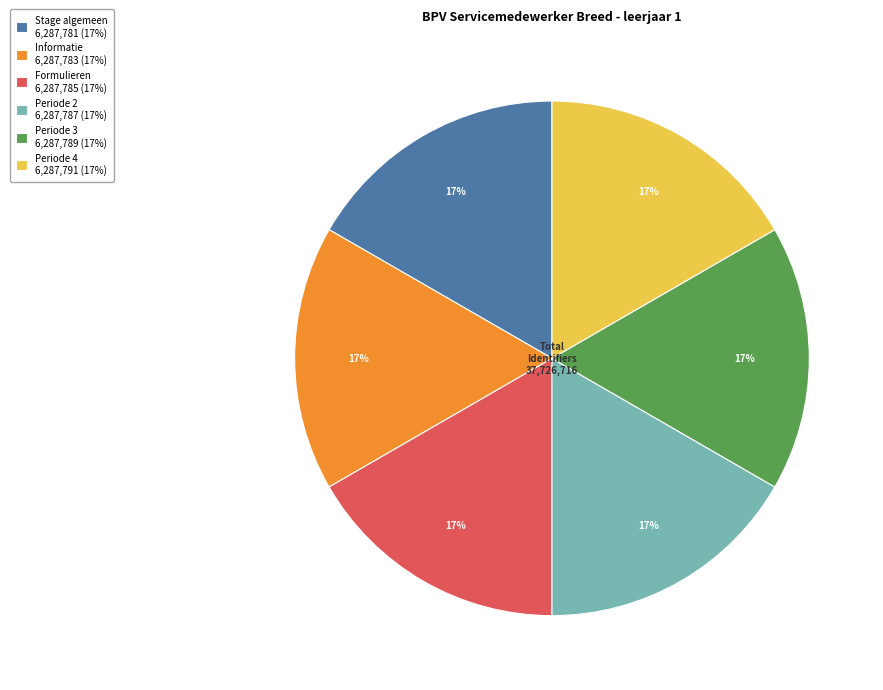

Do Stage algemeen 6,287,781 (17%) and Periode 4 6,287,791 (17%) together represent more than half of the pie?

No